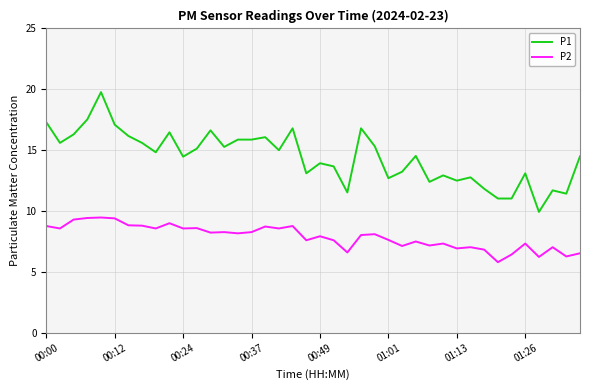

True or false: P1 and P2 intersect in this chart.

False